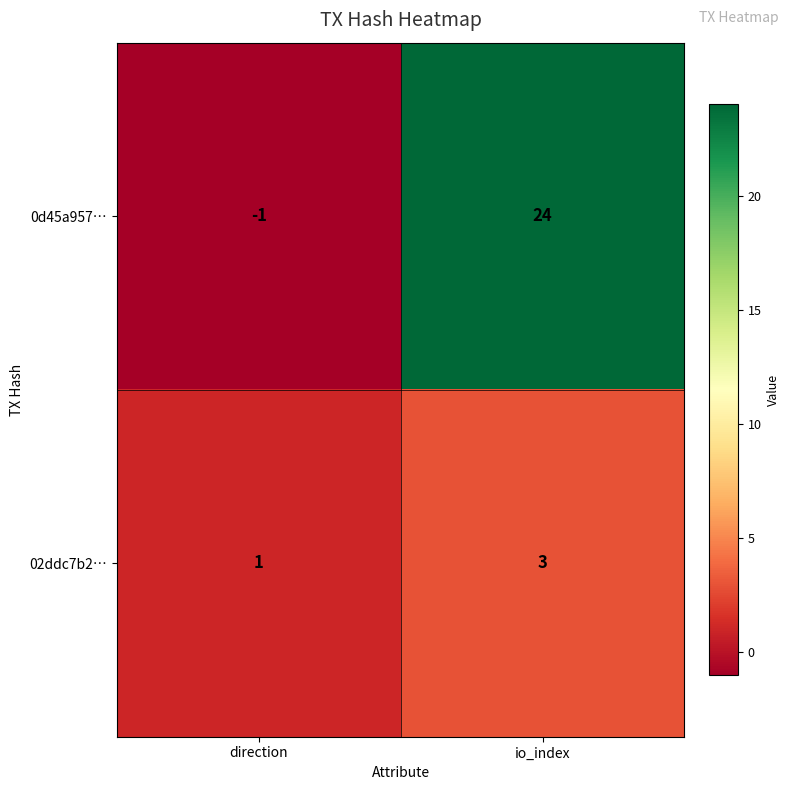

Which series changed the most between direction and io_index?

0d45a957…